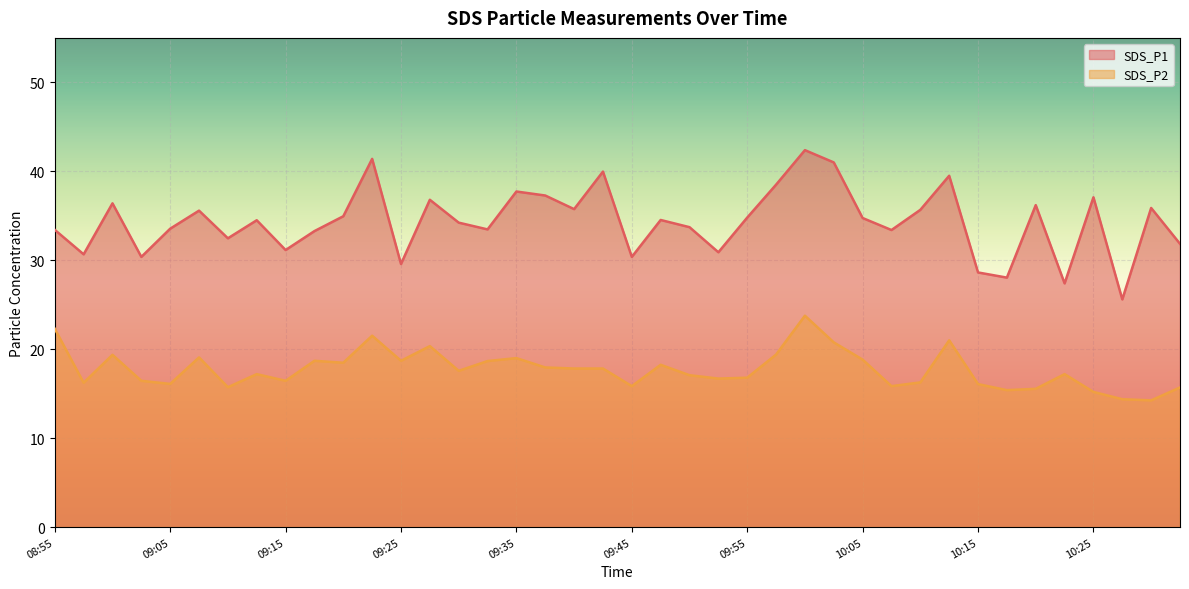

Does the chart display data point markers on the line(s)?

No